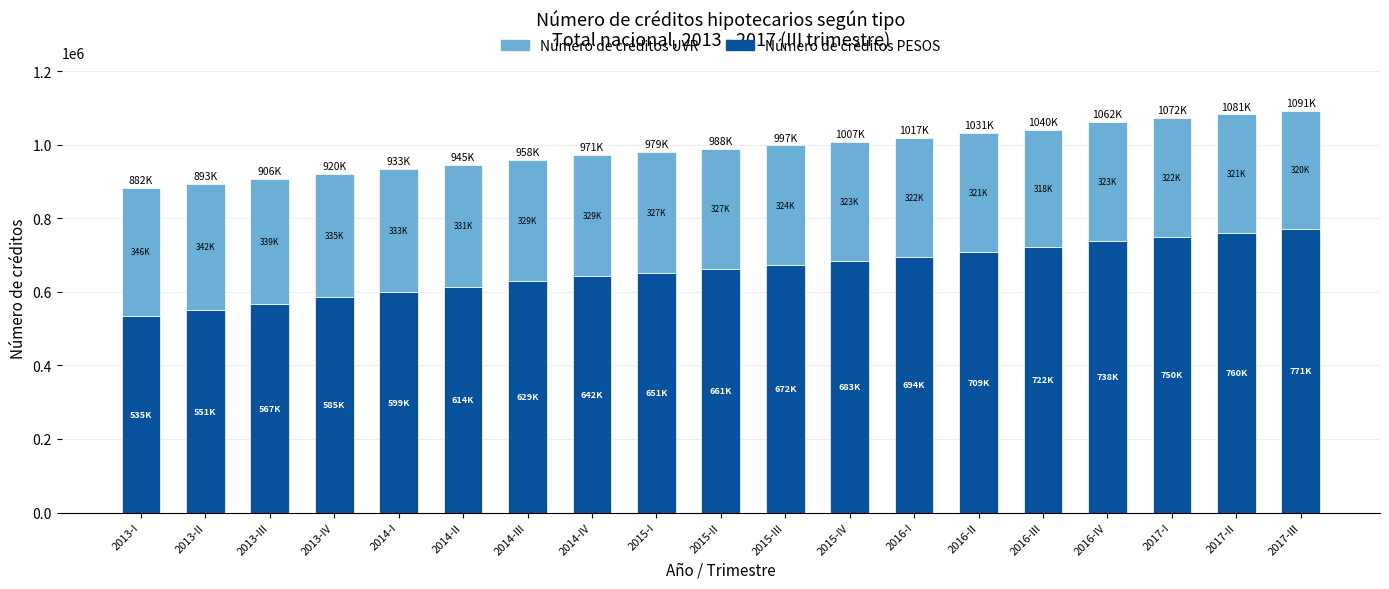

What is the total value across all series at 2013-III?

906501